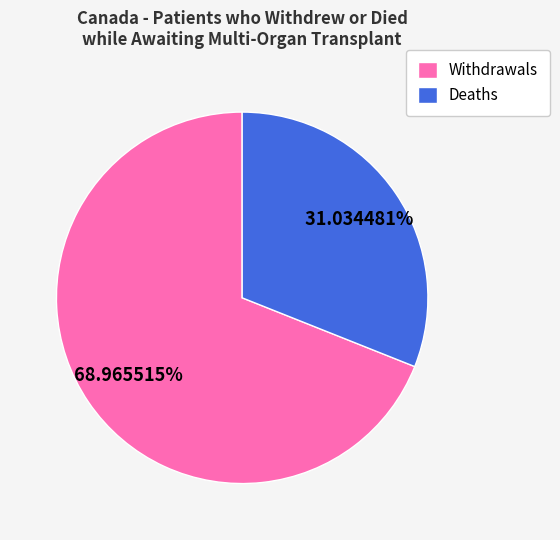

Which has a higher value, Deaths or Withdrawals?

Withdrawals